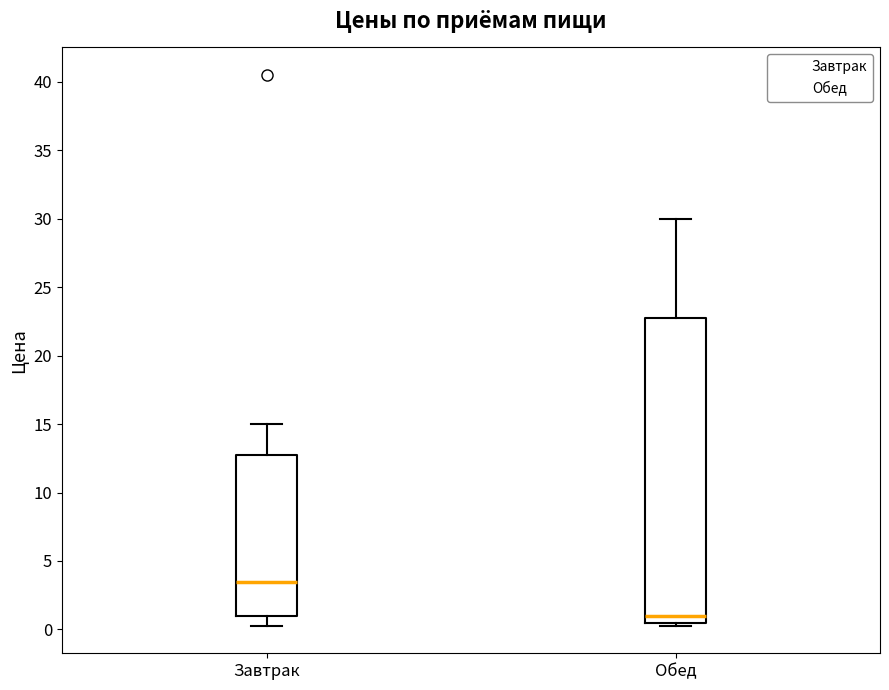

Reading left to right, read every box against the y-axis: the position of its median line, the range the box covers, and the ends of its whiskers. The values are not printed on the chart, so give them approximately, as read against the axis.

Завтрак: median 3.5, box 1.0 to 13.0, whiskers 0.5 to 15.0
Обед: median 1.0, box 0.5 to 23.0, whiskers 0.5 (just below the box's lower edge) to 30.0